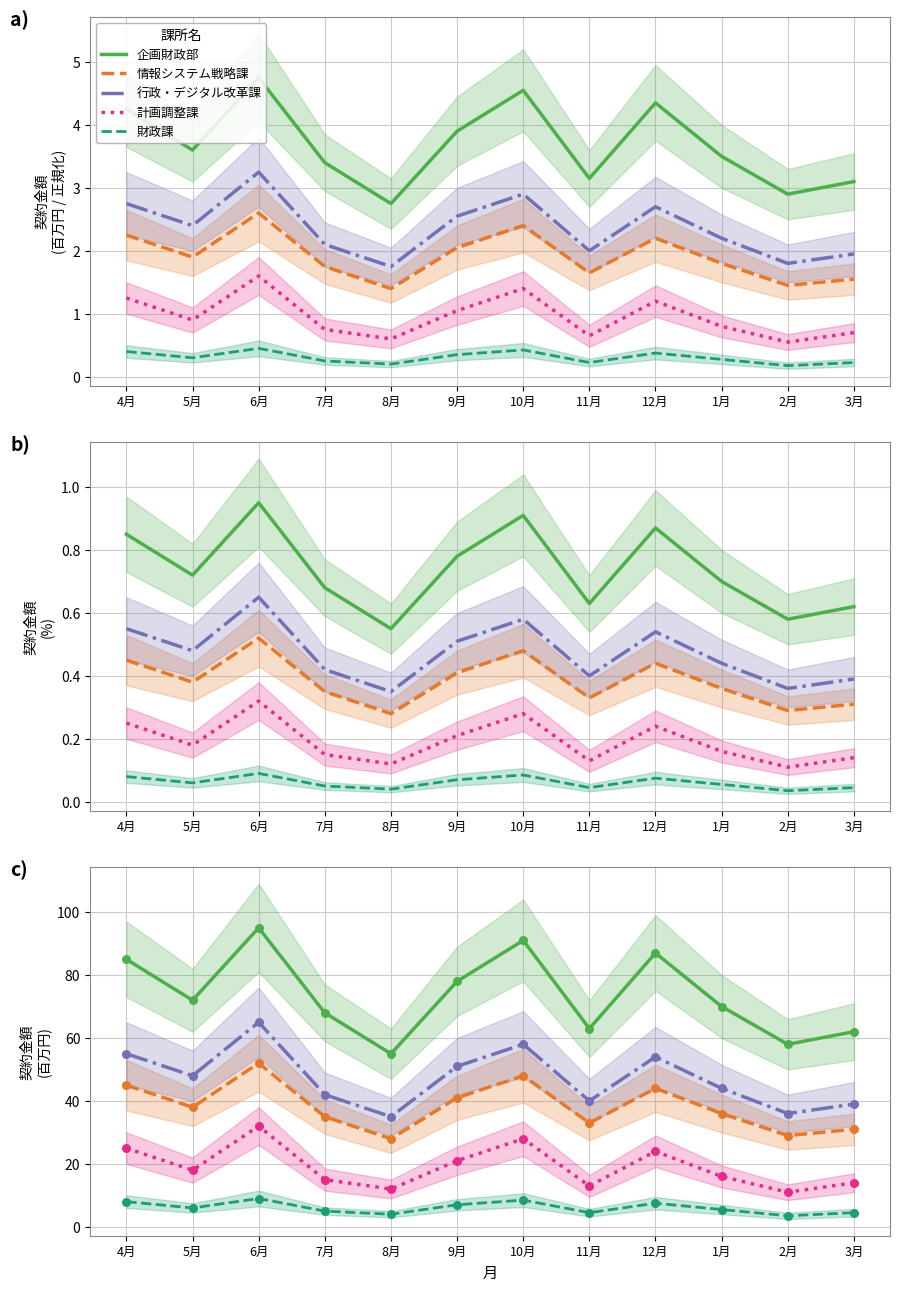

What is the total value across all series at 4月?

218.0